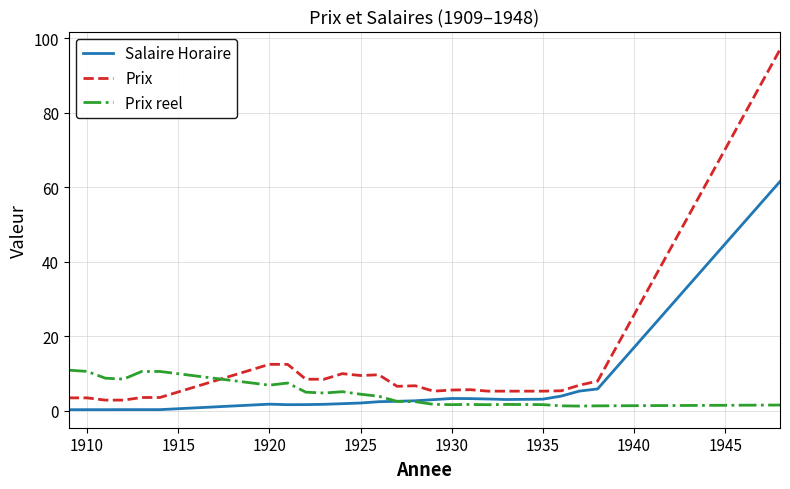

What is the maximum value shown in the chart?

97.0